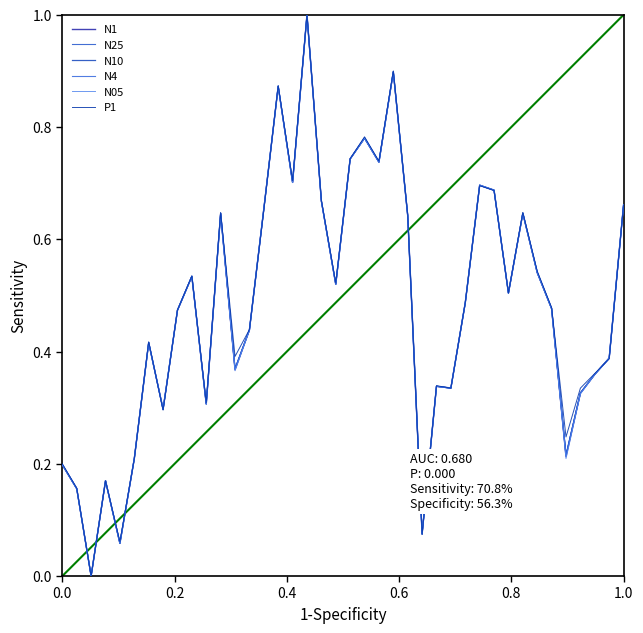

What is the difference between the maximum and minimum values in the N4 series?

1.0